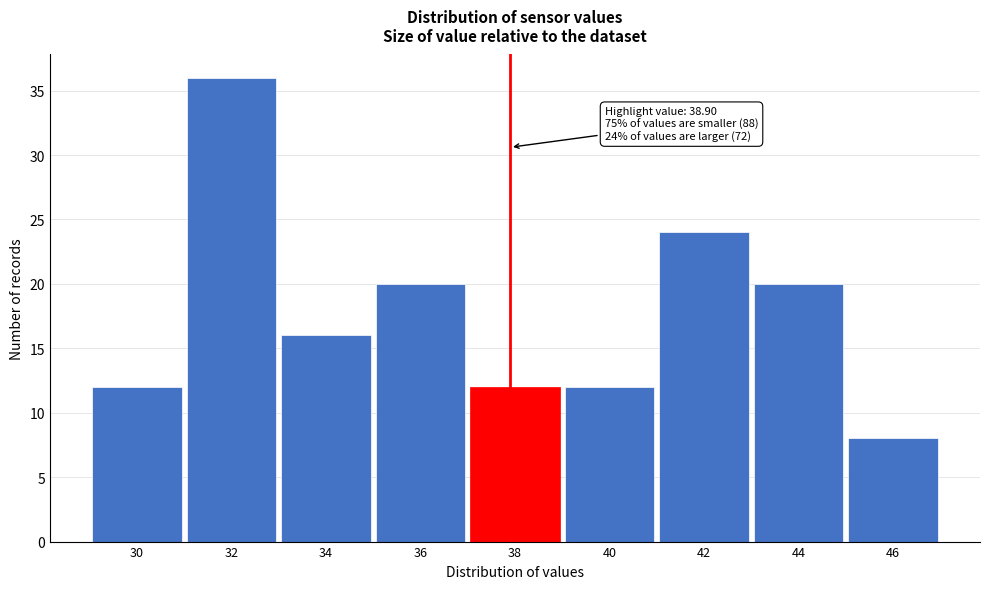

Reading left to right, extract all data points from this chart.

30=12	32=36	34=16	36=20	38=12	40=12	42=24	44=20	46=8